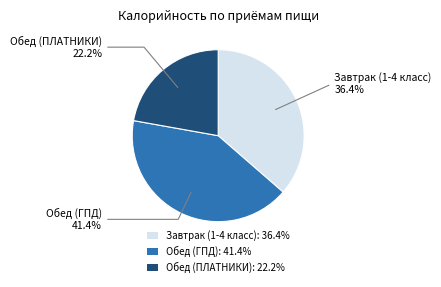

To the nearest percent, what percentage of the pie is Обед (ГПД)?

41%